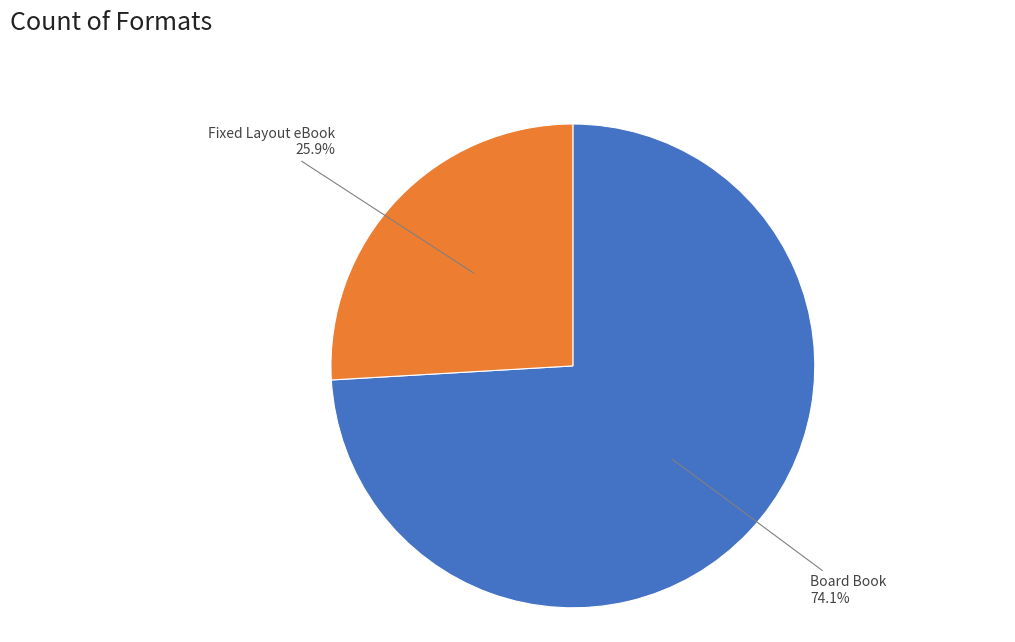

Is there any slice that represents more than half of the pie?

Yes